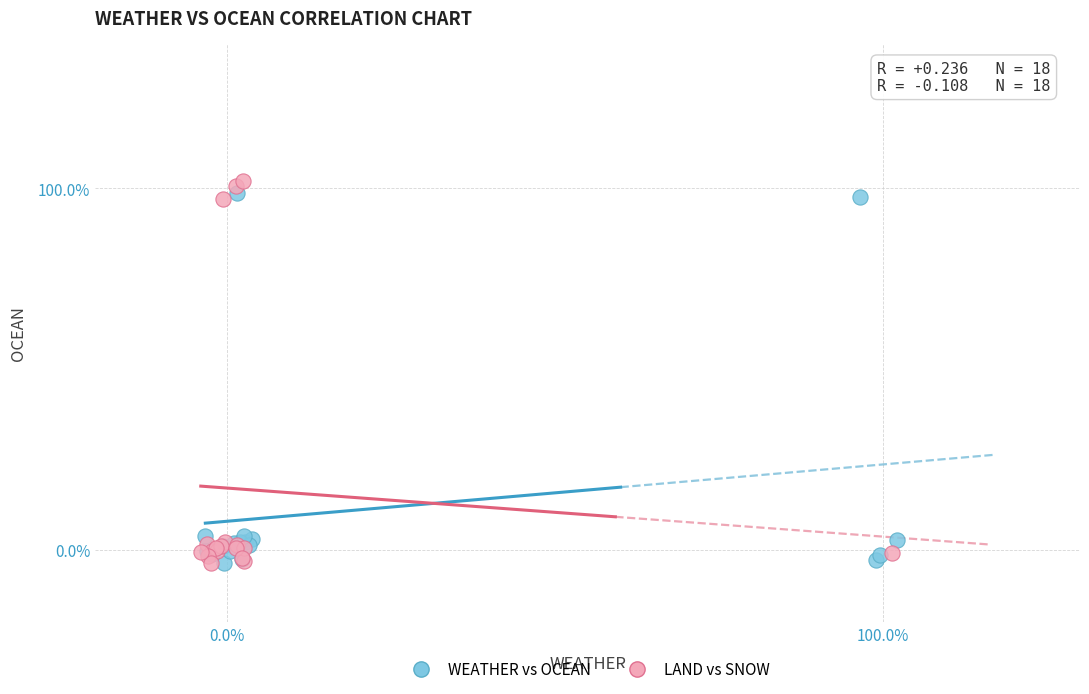

Which series reaches the maximum Y coordinate?

LAND vs SNOW